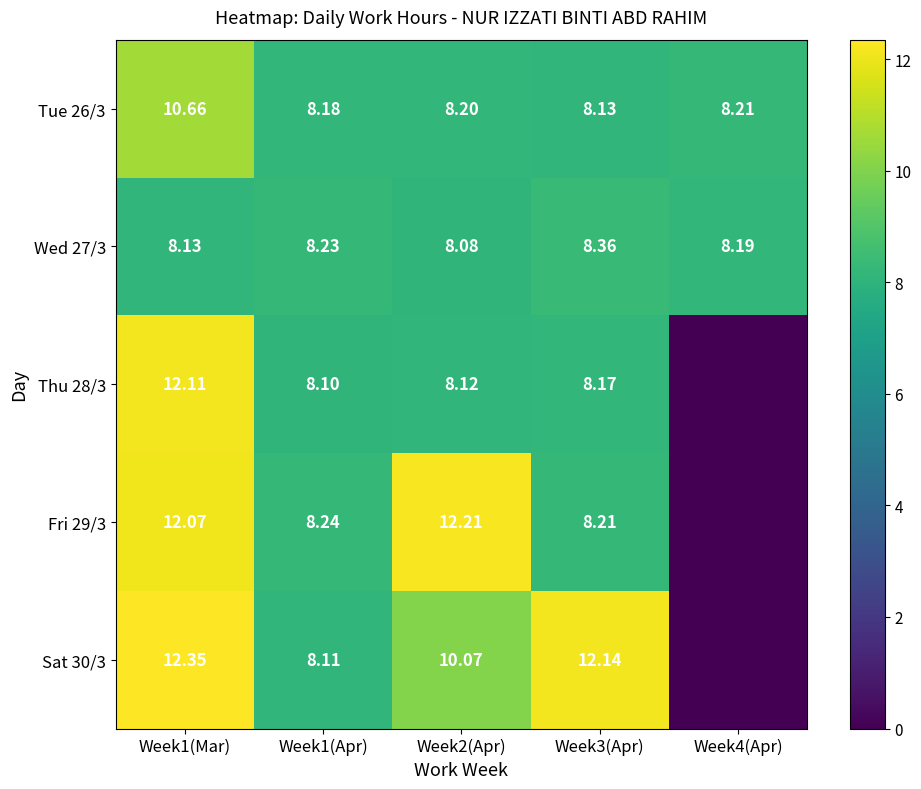

Is the value of Tue 26/3 at Week3(Apr) greater than the value of Sat 30/3 at Week3(Apr)?

No